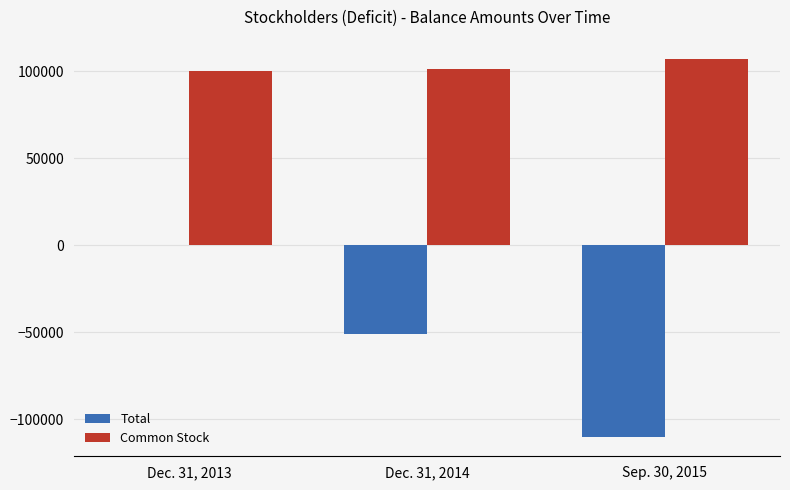

How many Total values are between -110416 and -75?

3